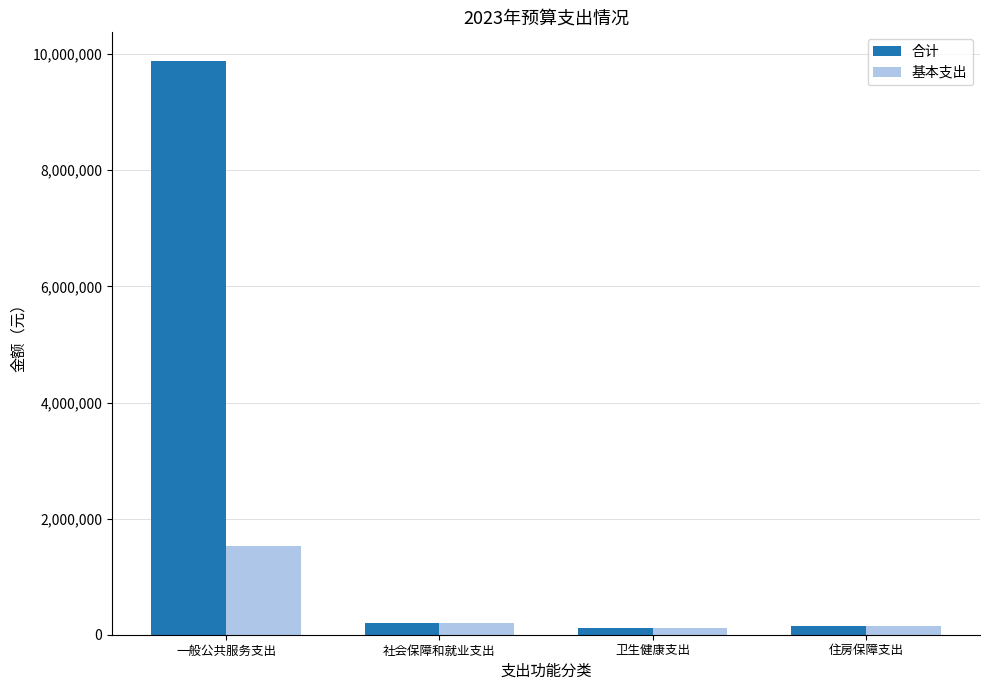

How many values in the 合计 series are below 197900?

2